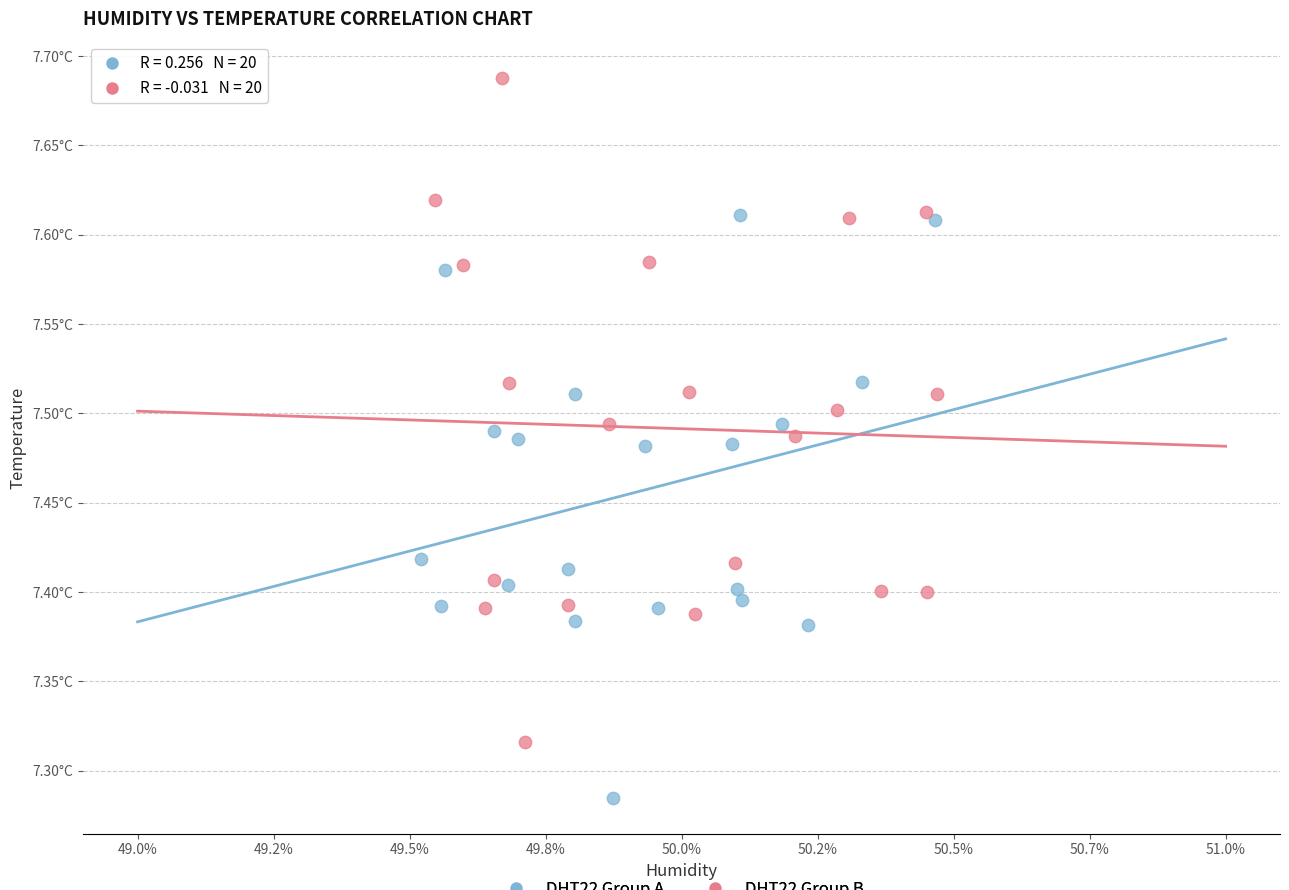

What are all the series names shown in the legend?

DHT22 Group A, DHT22 Group B